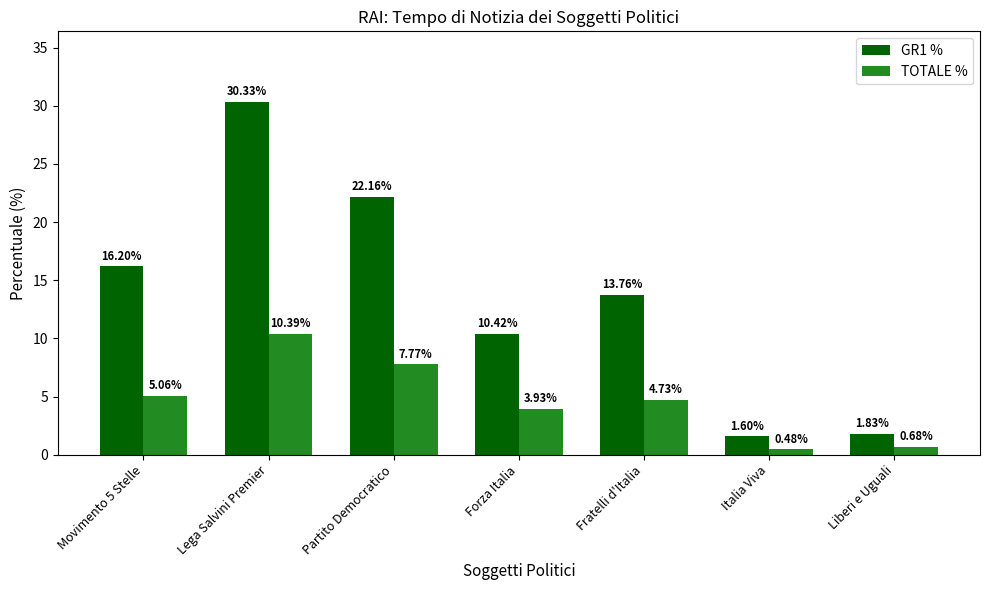

What is the spread (max minus min) of values at Lega Salvini Premier?

19.9